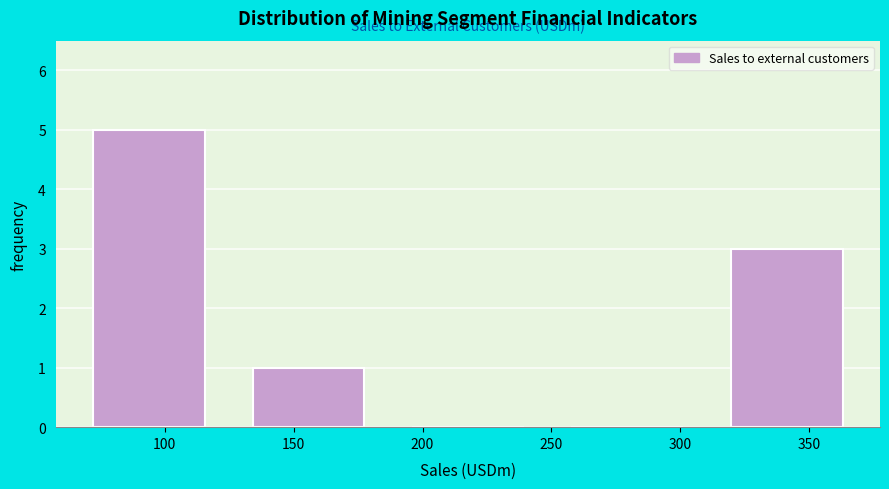

Over which range of the x-axis is the bar tallest?

65 to 125